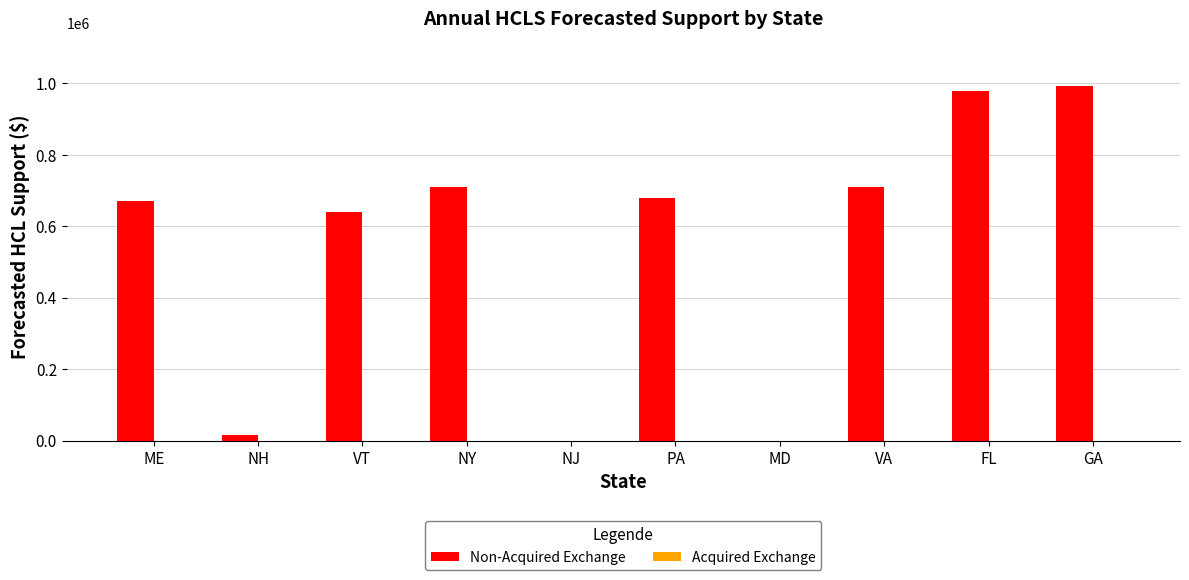

At which label is the value closest to 495966?

VT